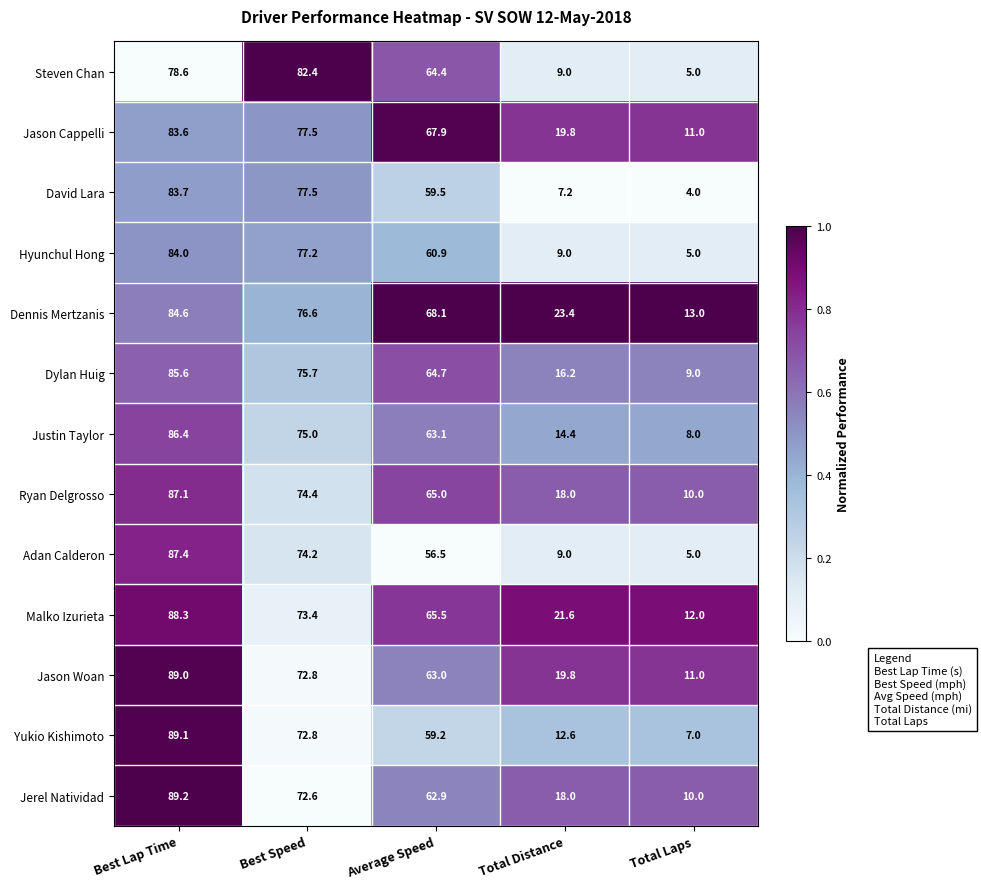

Which series has the widest spread of values?

Adan Calderon